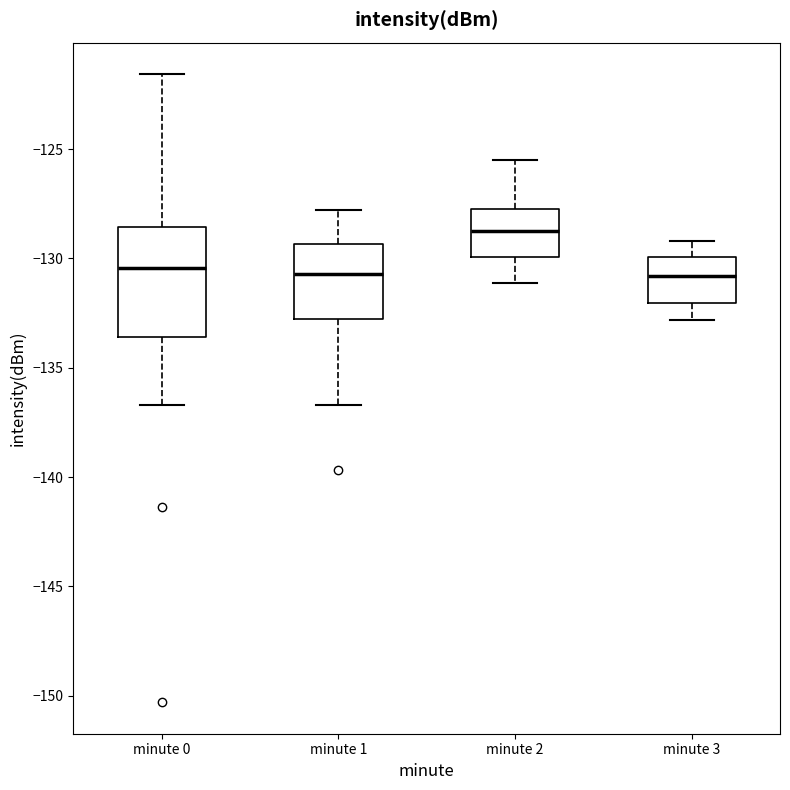

Reading left to right, transcribe this box plot: for each box, give where its median line is, the range the box spans, and where its two whiskers end, as read against the y-axis. The values are not printed on the chart, so give them approximately, as read against the axis.

minute 0: median -130.5, box -133.5 to -128.5, whiskers -136.5 to -121.5
minute 1: median -130.5, box -133.0 to -129.5, whiskers -136.5 to -128.0
minute 2: median -128.5, box -130.0 to -127.5, whiskers -131.0 to -125.5
minute 3: median -131.0, box -132.0 to -130.0, whiskers -133.0 to -129.0